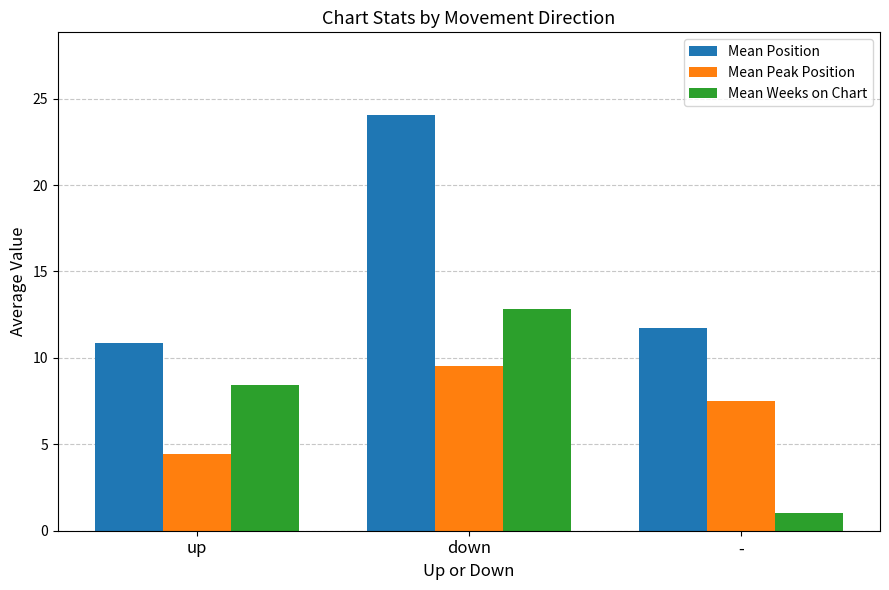

Is the value of Mean Weeks on Chart at - greater than the value of Mean Peak Position at up?

No